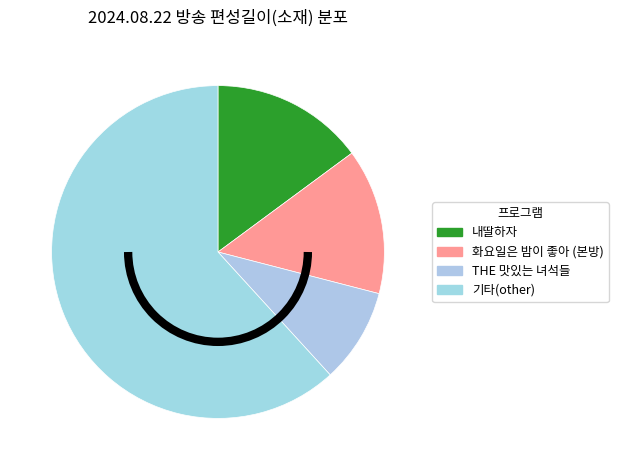

Which slice is the largest?

기타(other)